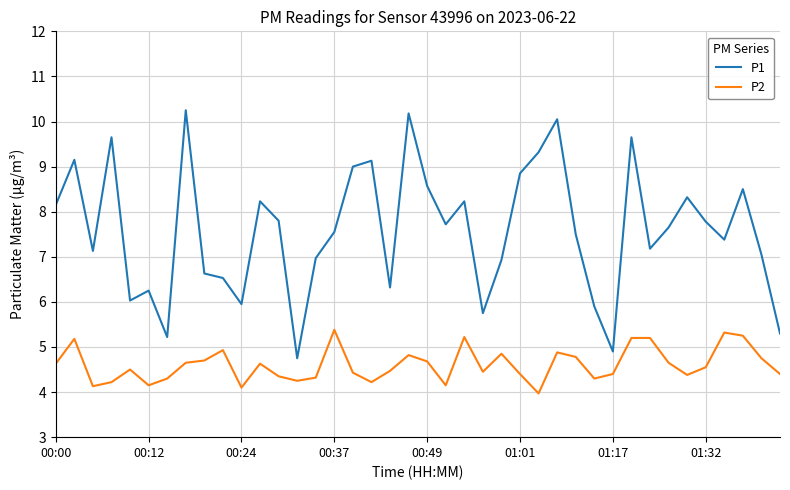

Which series has the largest range (max minus min)?

P1